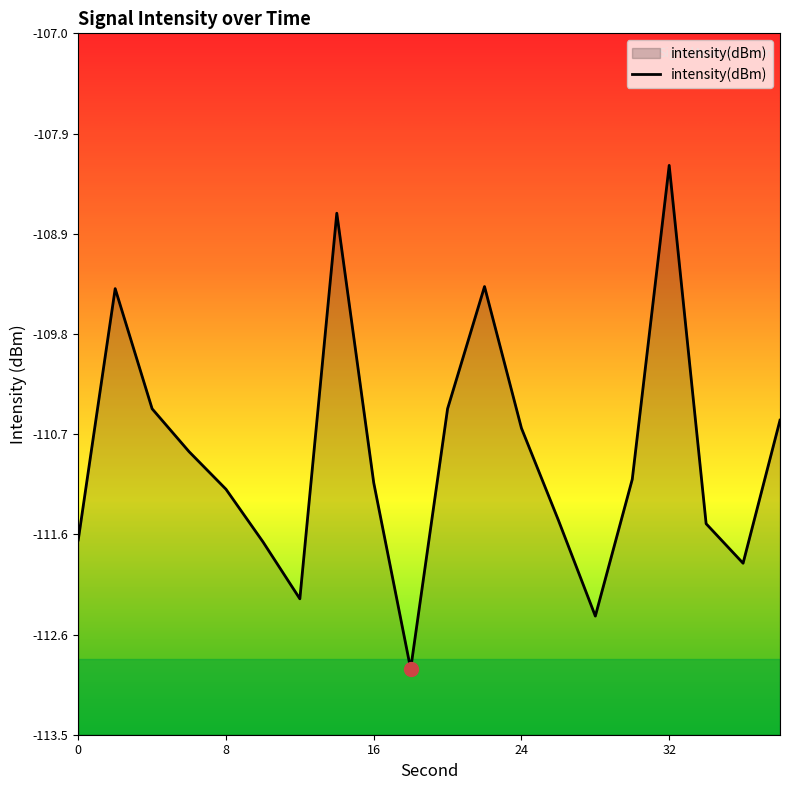

What is the sum of the values at 8 and 32?

-219.4